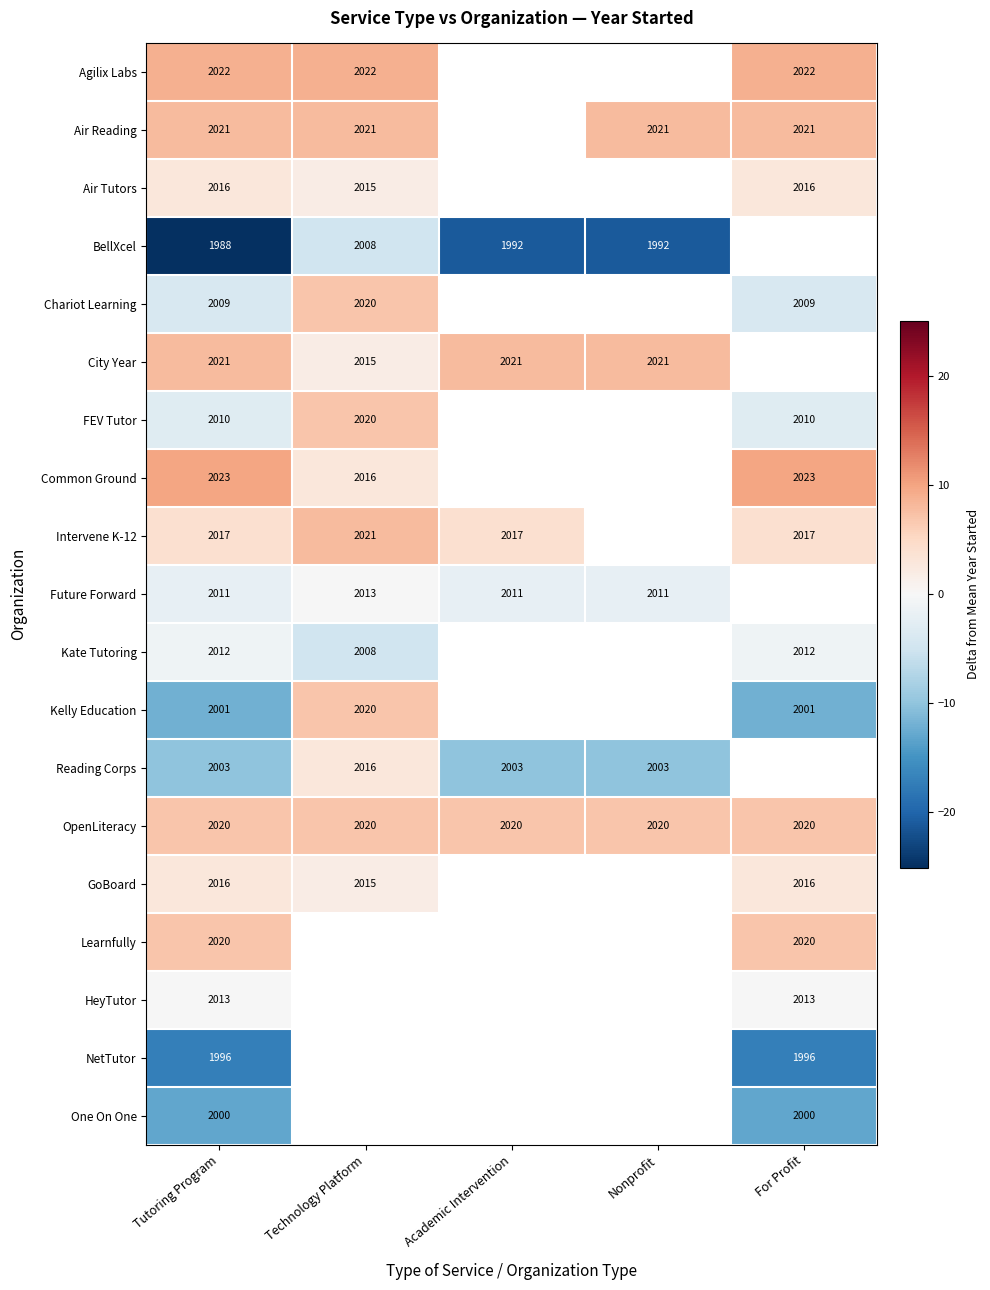

What is the highest value of the Kate Tutoring series?

-1.1